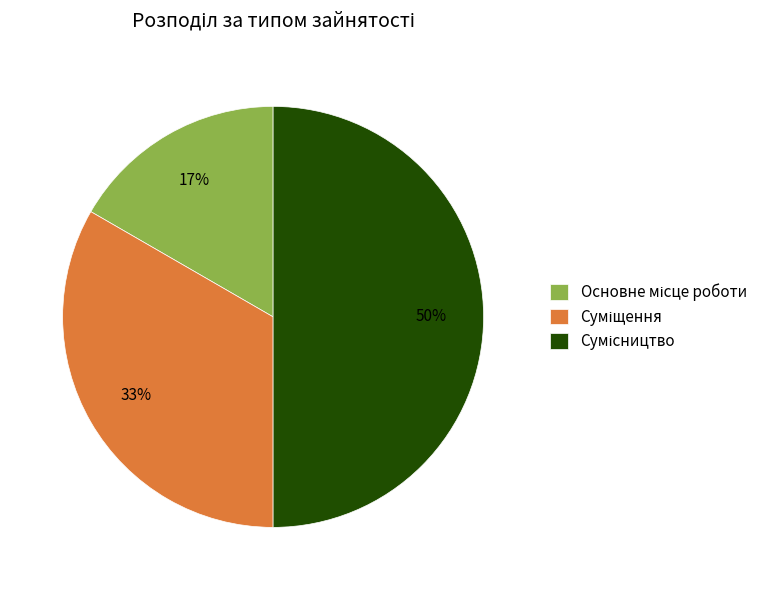

To the nearest percent, what is the difference between the largest and smallest slice percentages?

33%